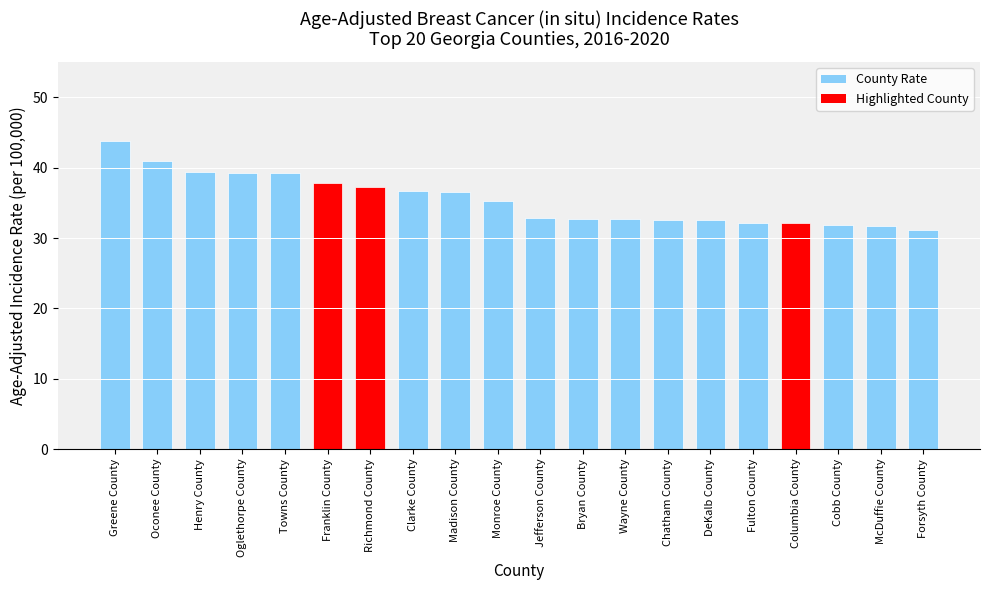

Is it true that the value at Cobb County is 51.5?

False